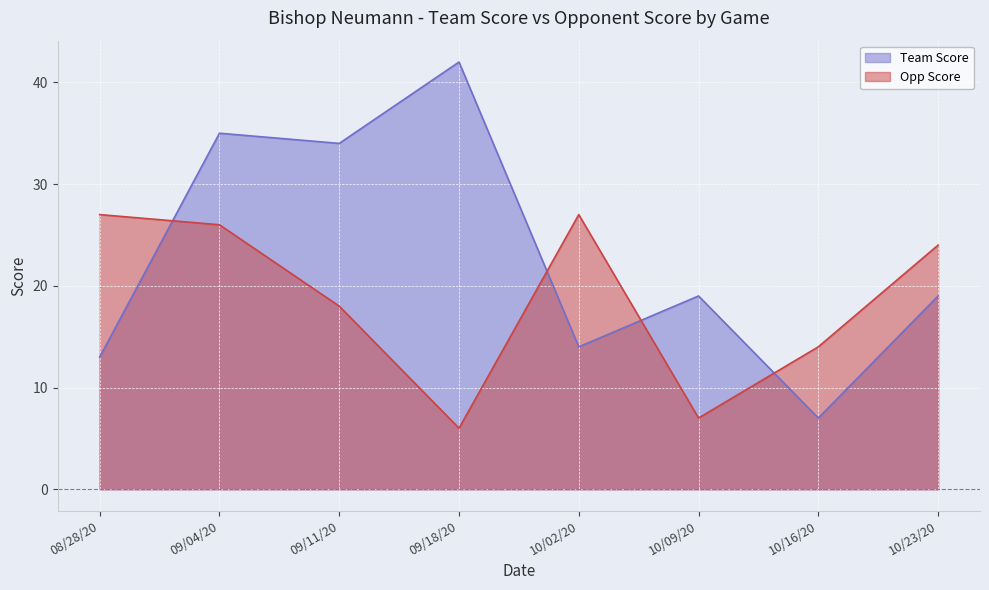

What are all the series names shown in the legend?

Team Score, Opp Score